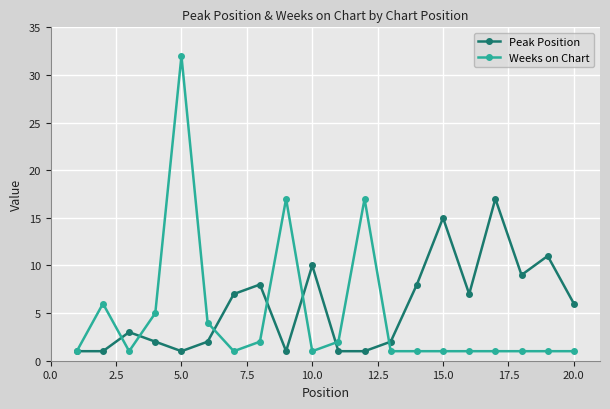

What is the maximum value shown in the chart?

32